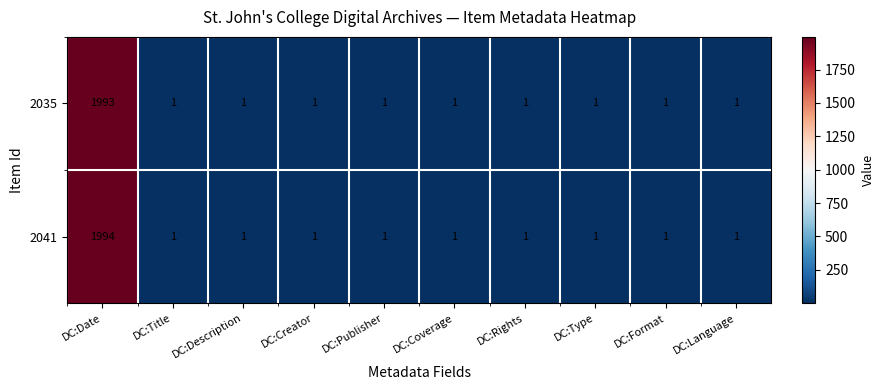

Which series has the largest range (max minus min)?

2041